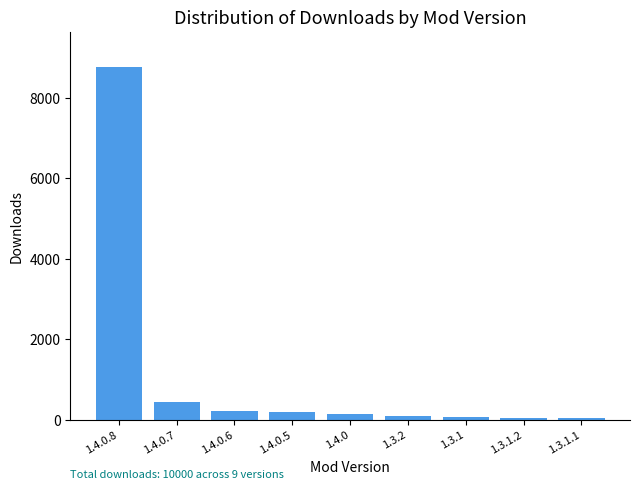

What is the ratio of the value at 1.3.1 to the value at 1.3.2?

0.6